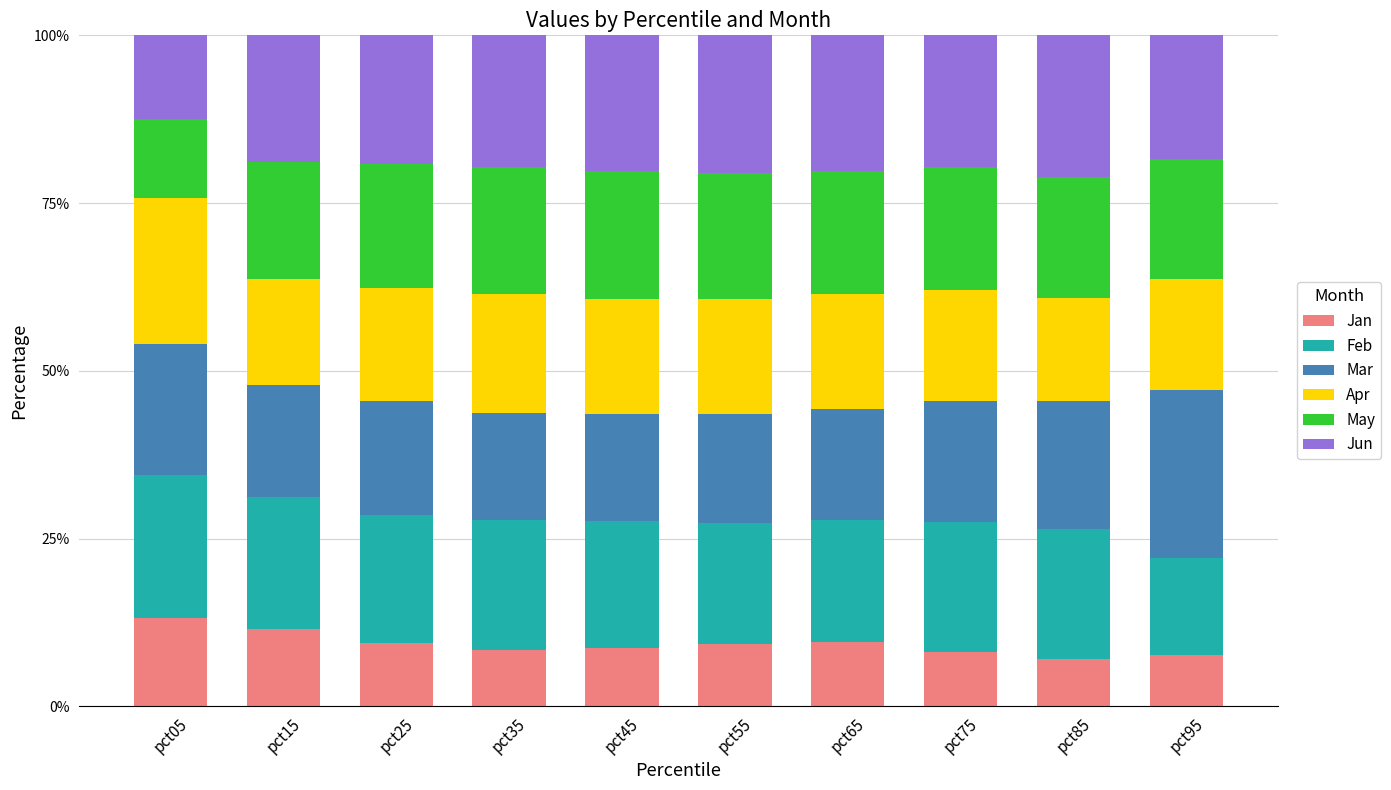

What are all the series names shown in the legend?

Jan, Feb, Mar, Apr, May, Jun